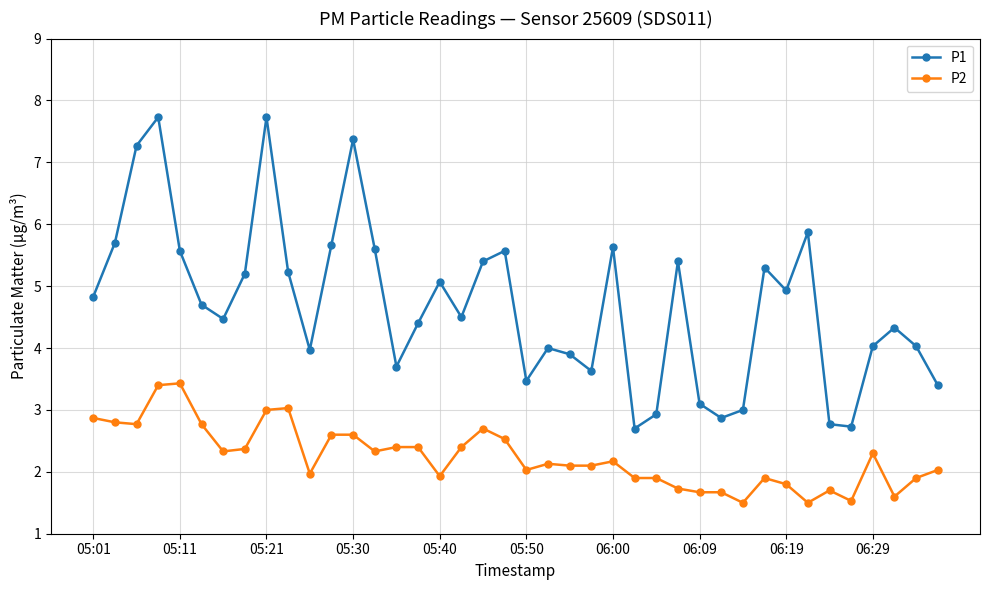

How many categories are shown in the chart?

40